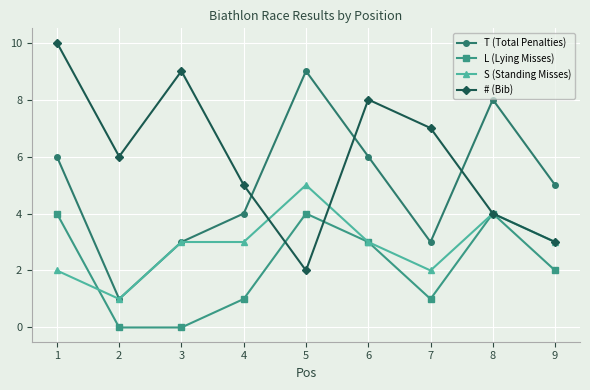

Which series has the largest total across all categories?

# (Bib)